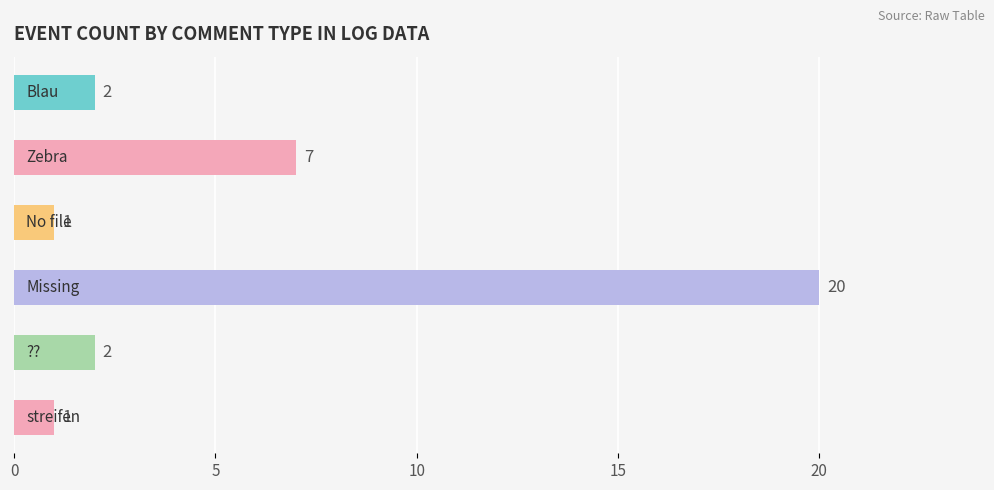

Reading top to bottom, list all the values displayed in this chart.

2	7	1	20	2	1